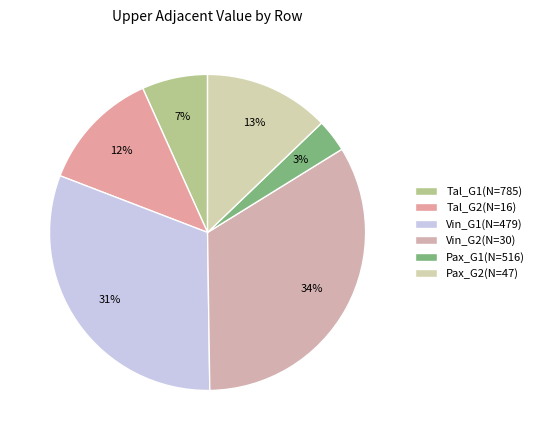

What is the change in value from Vin_G1(N=479) to Pax_G2(N=47)?

-5.5